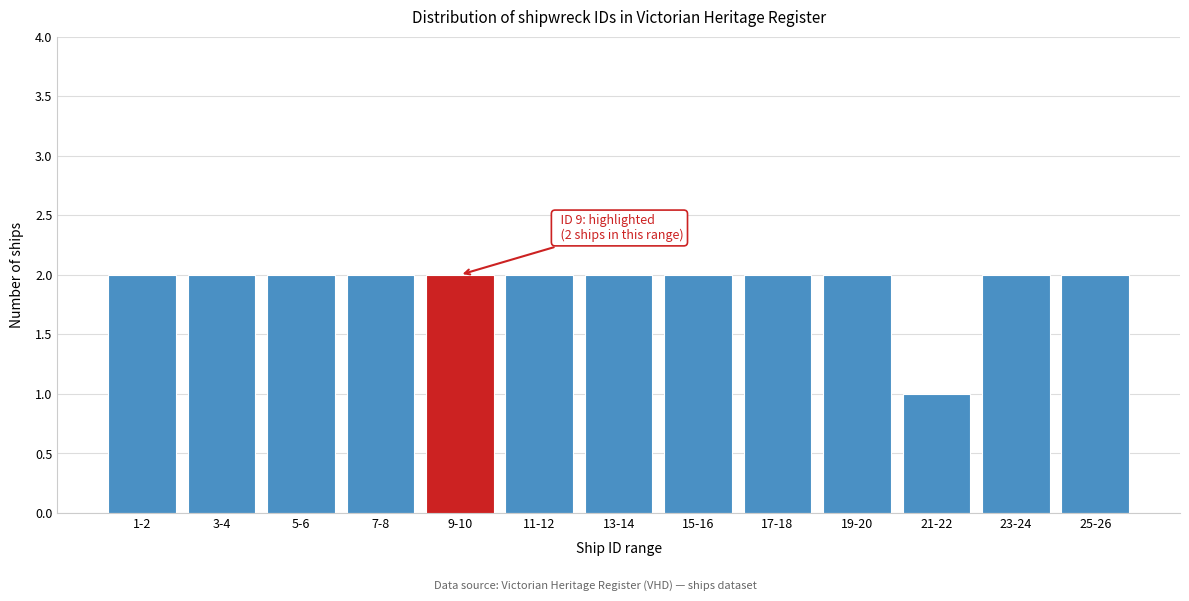

Reading left to right, extract all data points from this chart.

1-2=2	3-4=2	5-6=2	7-8=2	9-10=2	11-12=2	13-14=2	15-16=2	17-18=2	19-20=2	21-22=1	23-24=2	25-26=2